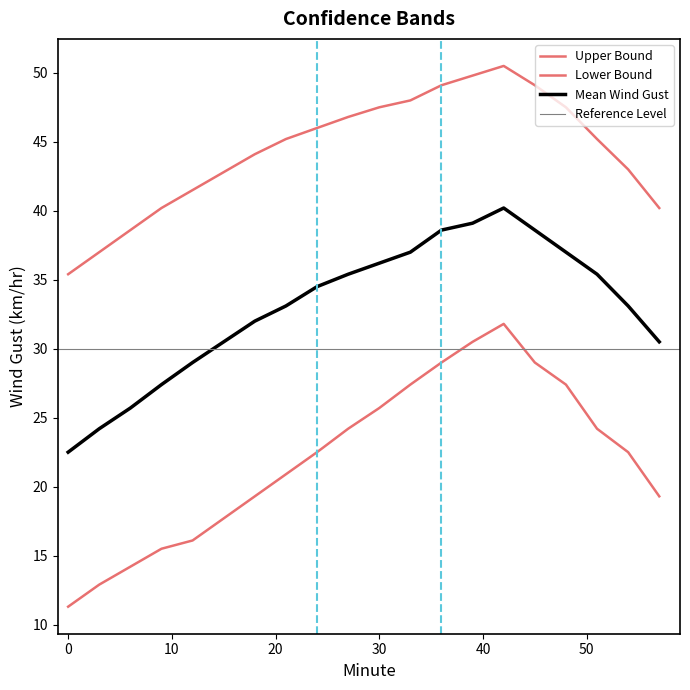

What is the value of the Lower Bound point at the 2nd from the left?

12.9